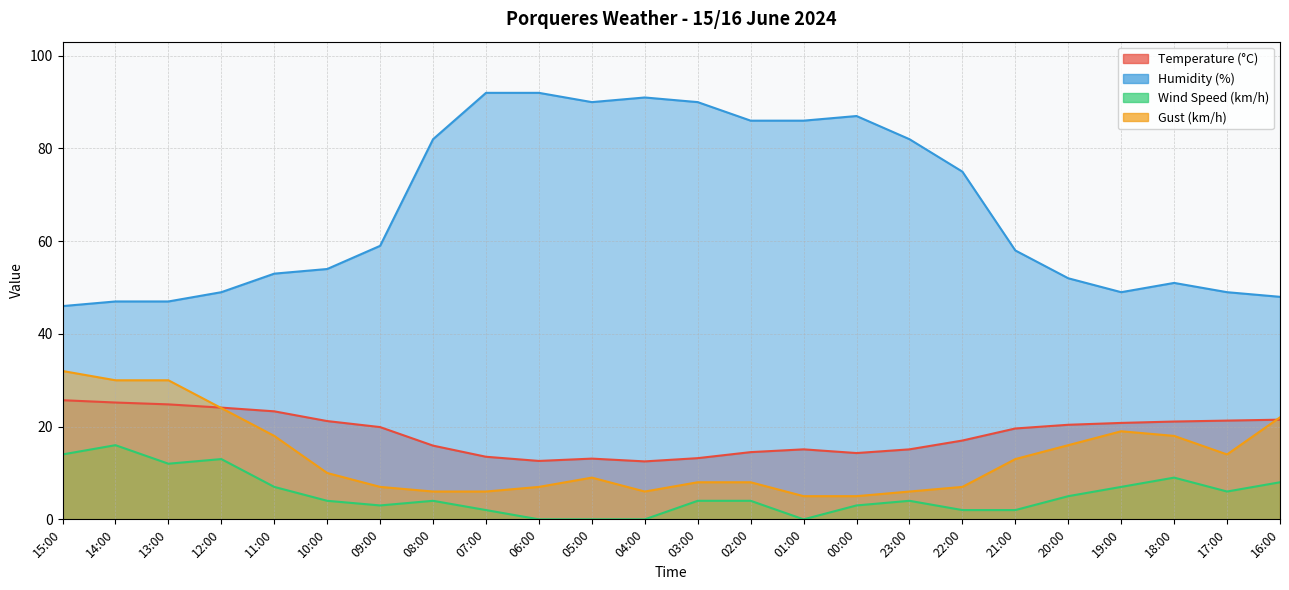

At which label does Wind Speed (km/h) first exceed 4?

15:00